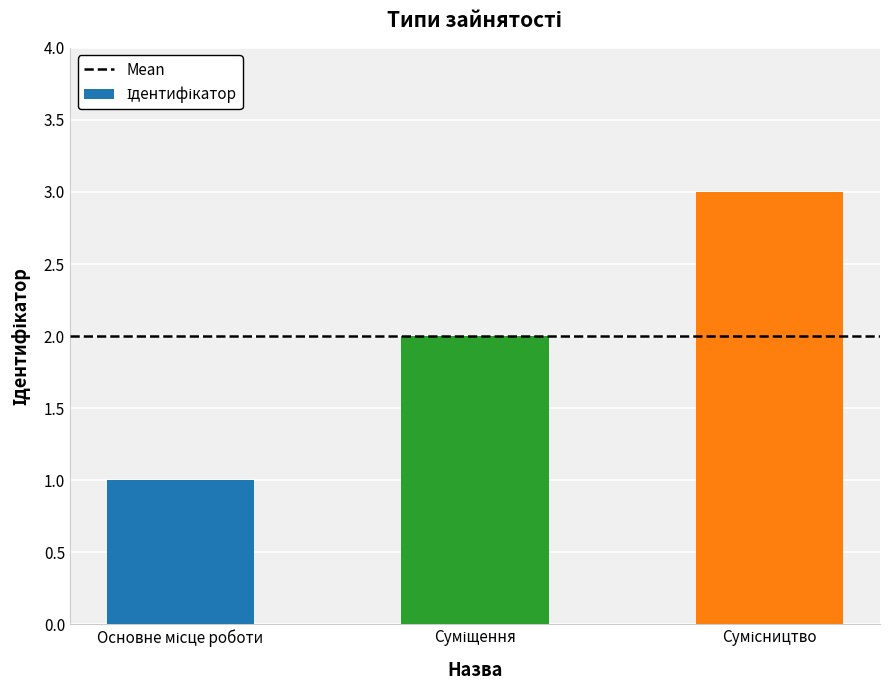

What is the sum of all values?

6